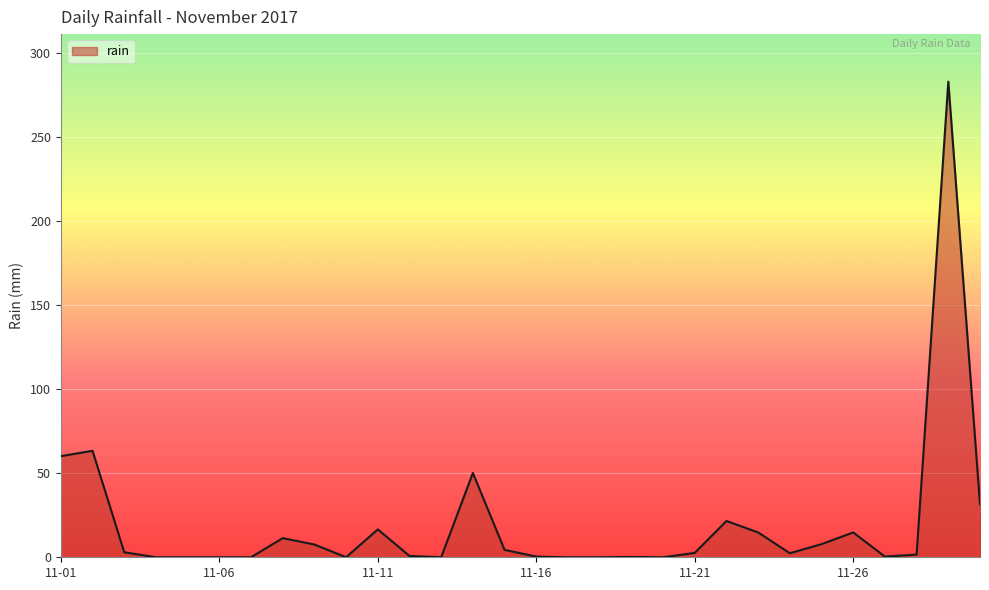

What is the maximum value shown in the chart?

283.2